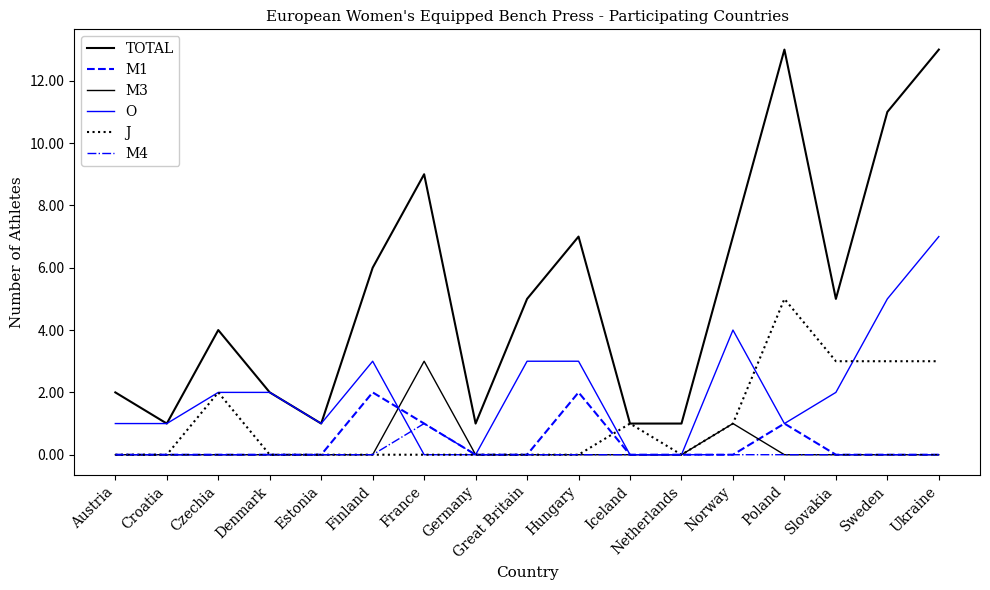

Between Germany and Austria, which is larger?

Austria